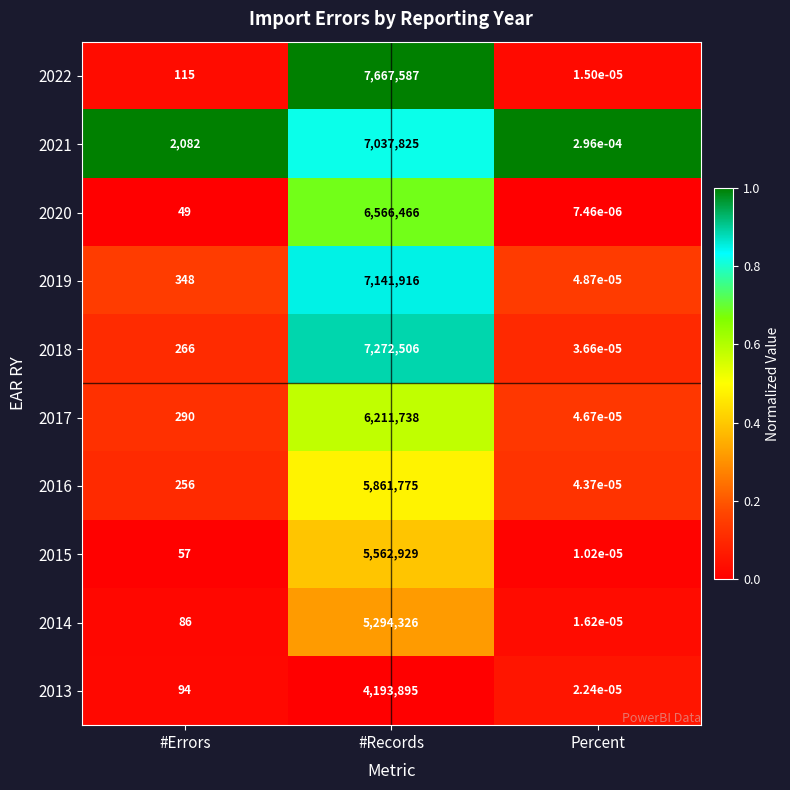

Which label corresponds to the largest value in the chart?

#Records